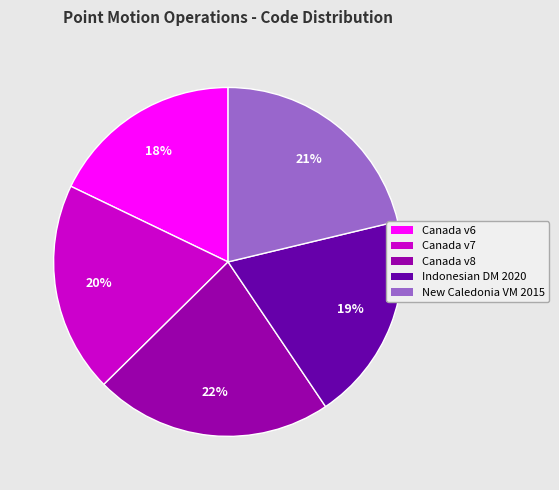

To the nearest percent, what percentage of the pie is Canada v8?

22%